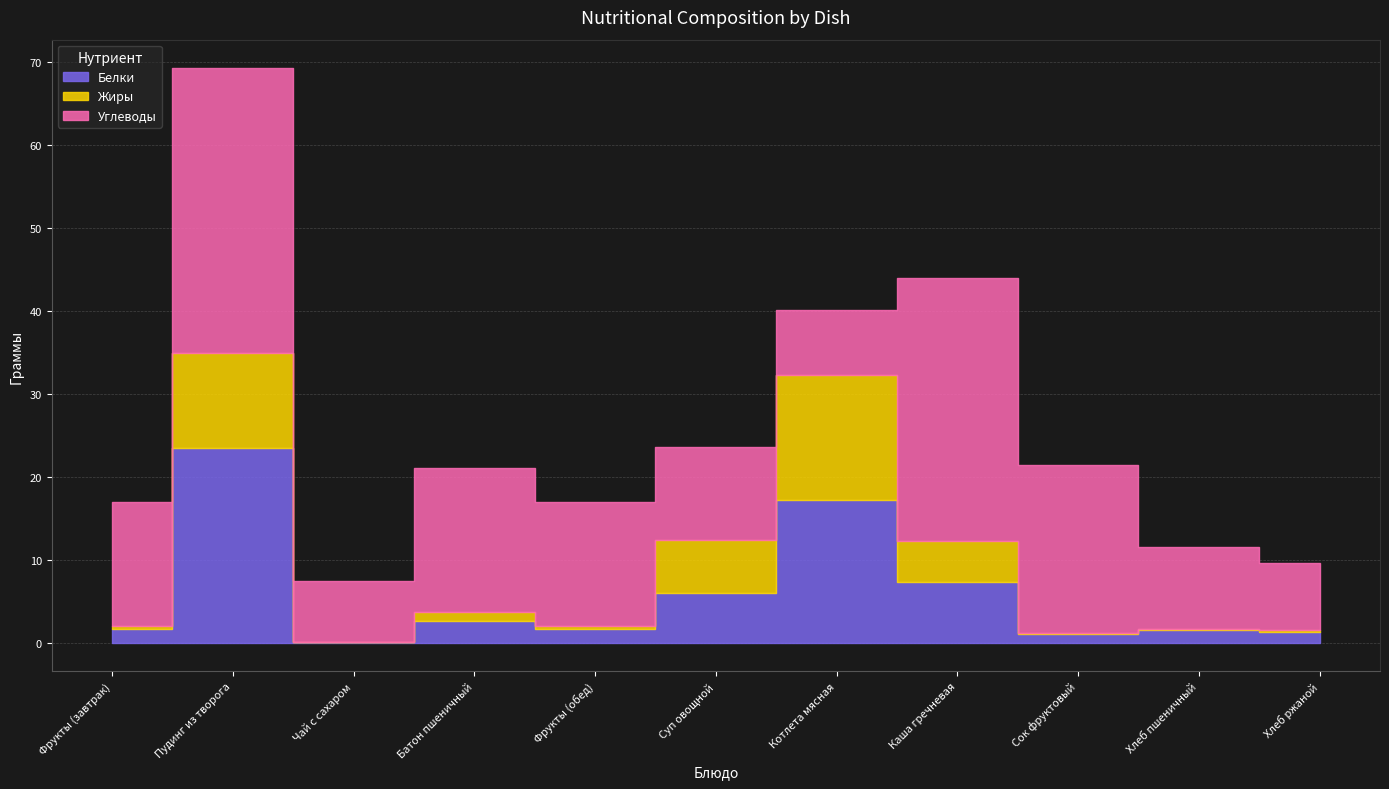

Is it true that Жиры equals 24.1 at Котлета мясная?

False